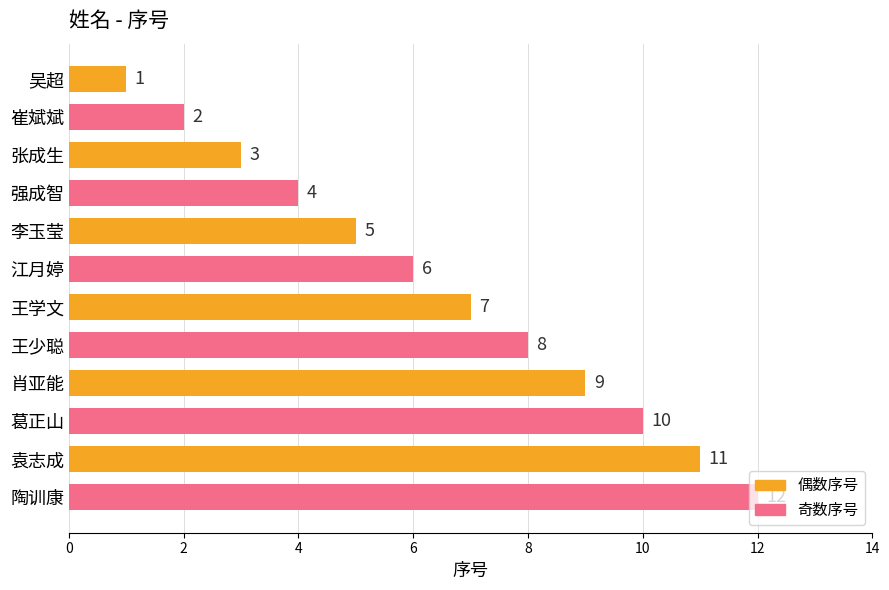

List the labels in order of value, largest first.

陶训康, 袁志成, 葛正山, 肖亚能, 王少聪, 王学文, 江月婷, 李玉莹, 强成智, 张成生, 崔斌斌, 吴超